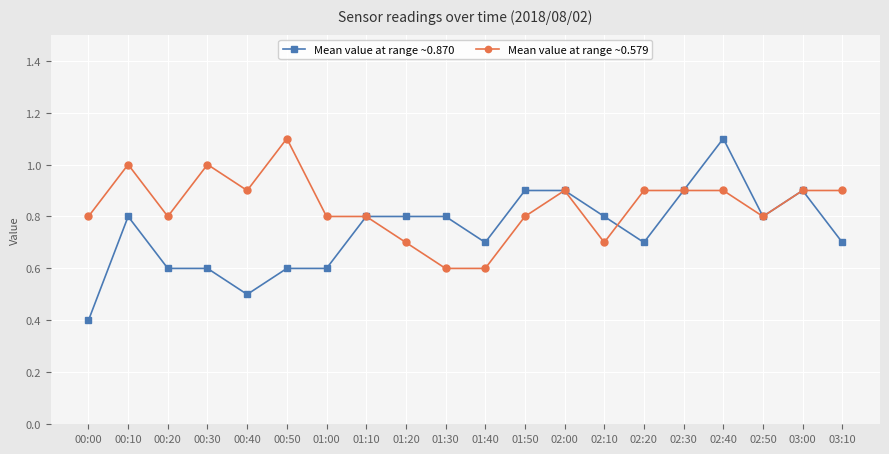

True or false: Mean value at range ~0.579 and Mean value at range ~0.870 intersect in this chart.

True